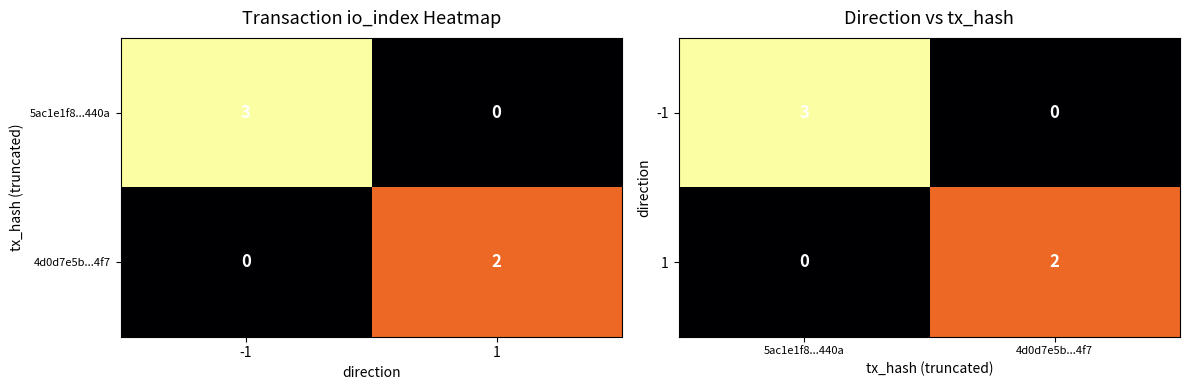

What is the difference between the maximum and minimum values in the -1 series?

3